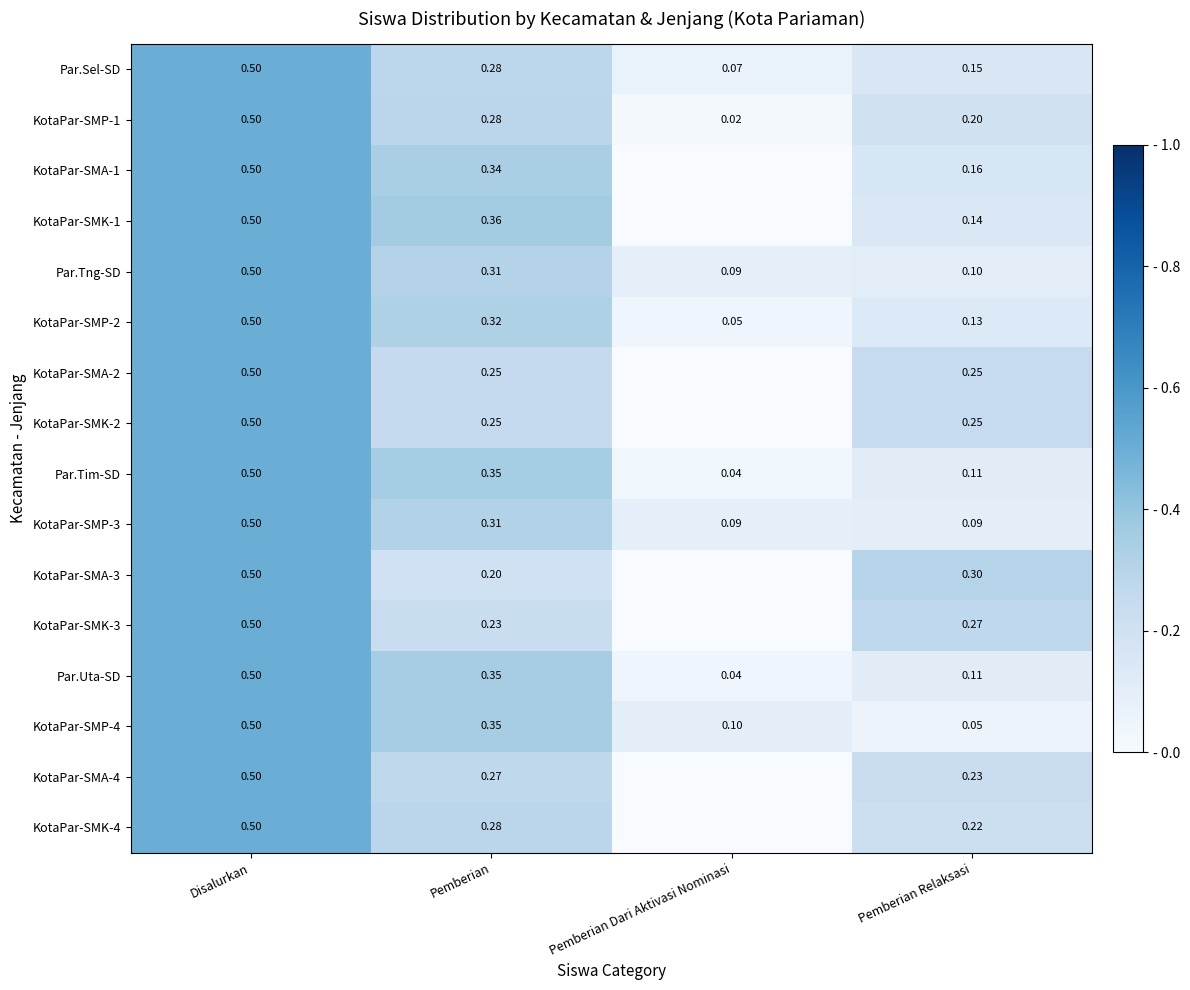

At which label is Par.Tng-SD closest to 0?

Pemberian Dari Aktivasi Nominasi